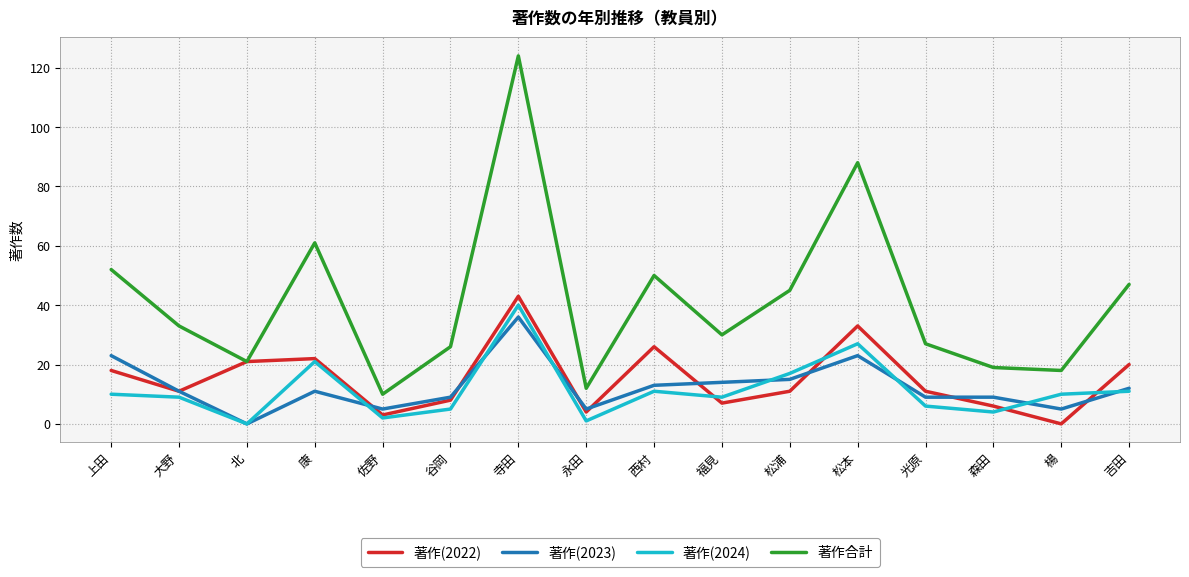

What is the greatest value displayed?

124